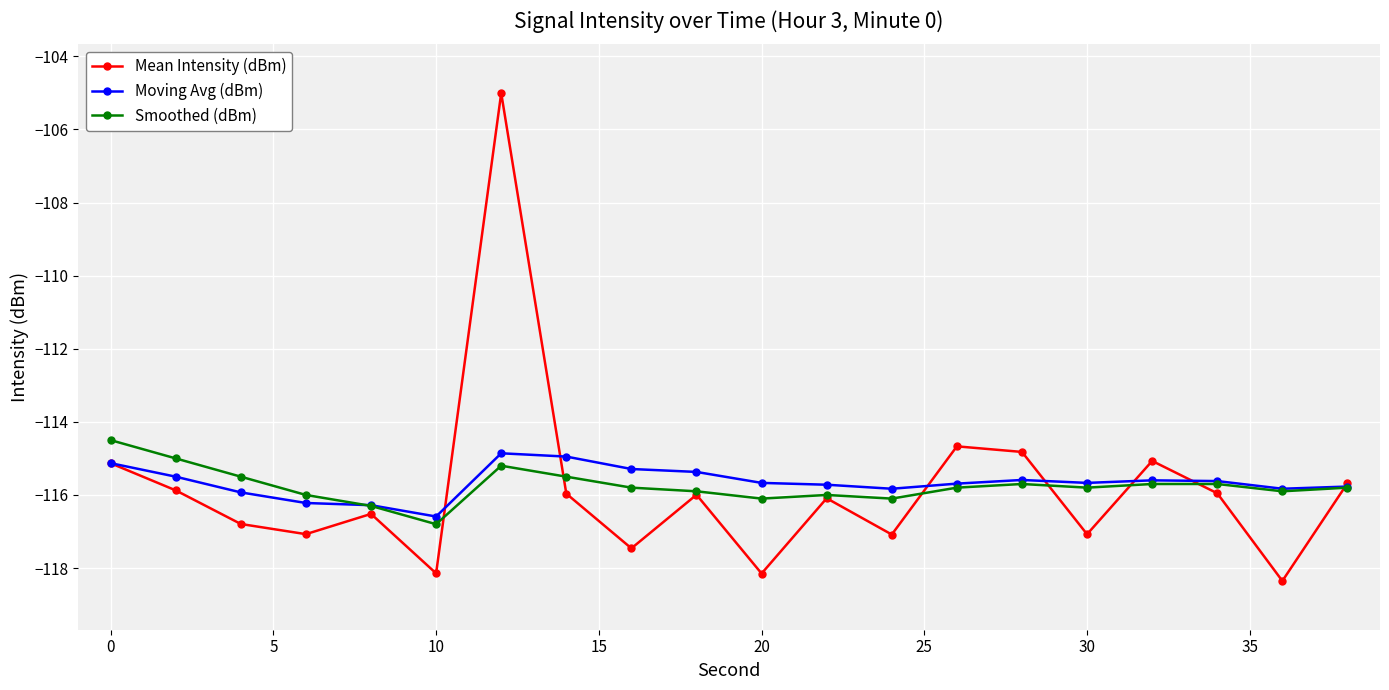

What is the average value of the Moving Avg (dBm) series?

-115.7